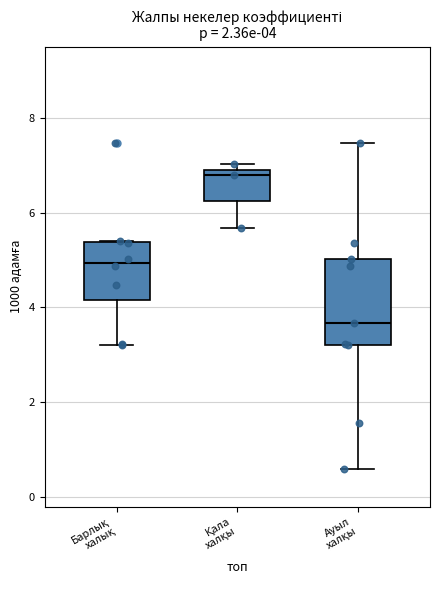

Which box is the tallest, from its lower edge to its upper edge?

Ауыл халқы